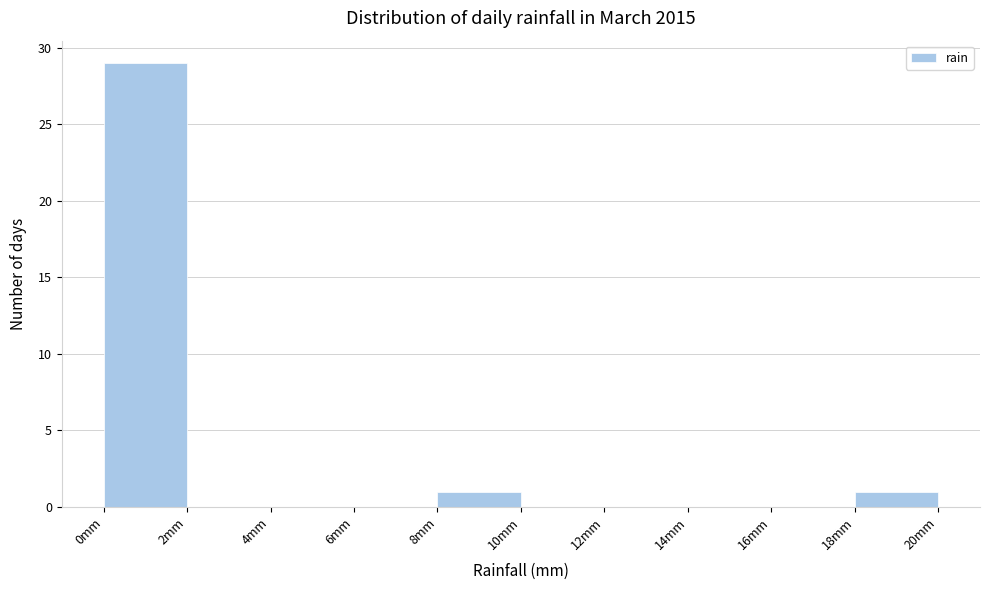

Which range on the x-axis has the tallest bar?

0 to 2